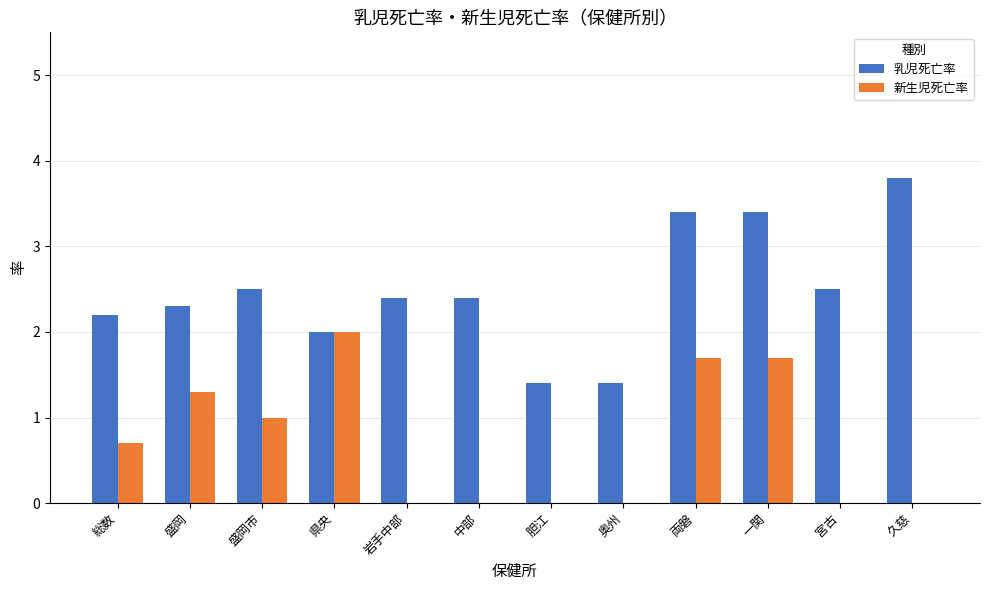

Reading right to left, extract all data points from this chart.

乳児死亡率: 久慈=3.8	宮古=2.5	一関=3.4	両磐=3.4	奥州=1.4	胆江=1.4	中部=2.4	岩手中部=2.4	県央=2.0	盛岡市=2.5	盛岡=2.3	総数=2.2
新生児死亡率: 久慈=0.0	宮古=0.0	一関=1.7	両磐=1.7	奥州=0.0	胆江=0.0	中部=0.0	岩手中部=0.0	県央=2.0	盛岡市=1.0	盛岡=1.3	総数=0.7